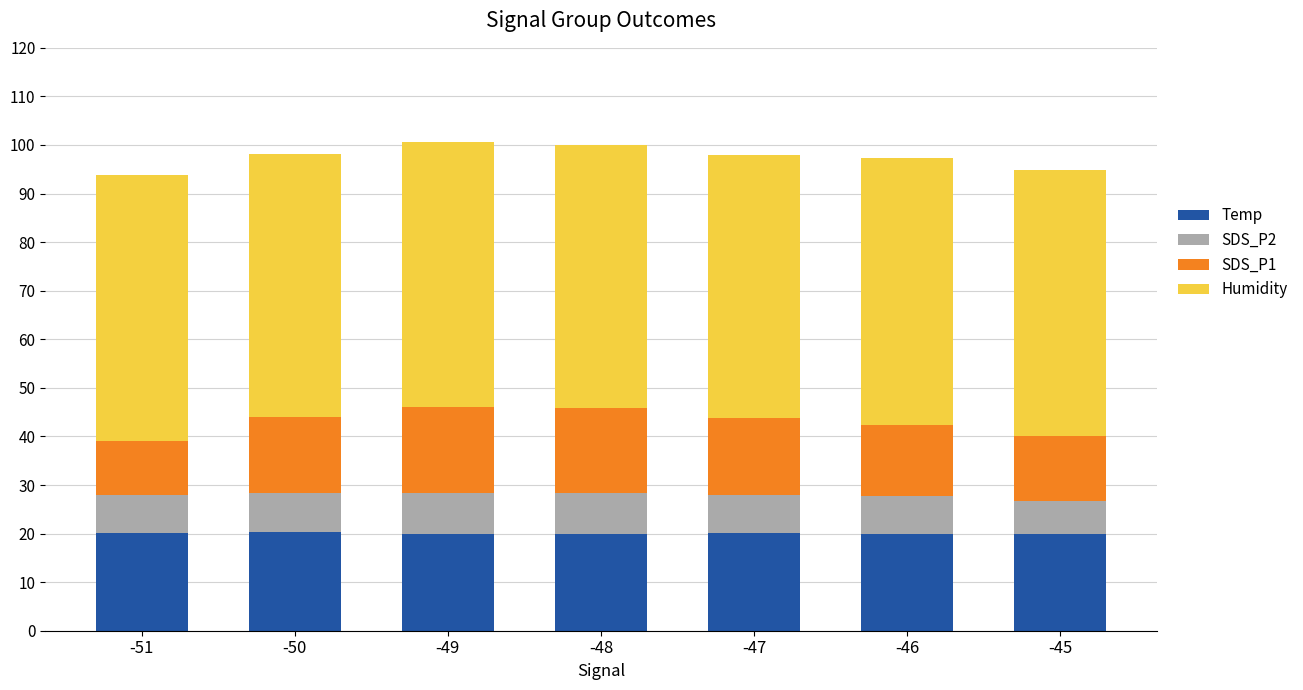

What are all the series names shown in the legend?

Temp, SDS_P2, SDS_P1, Humidity